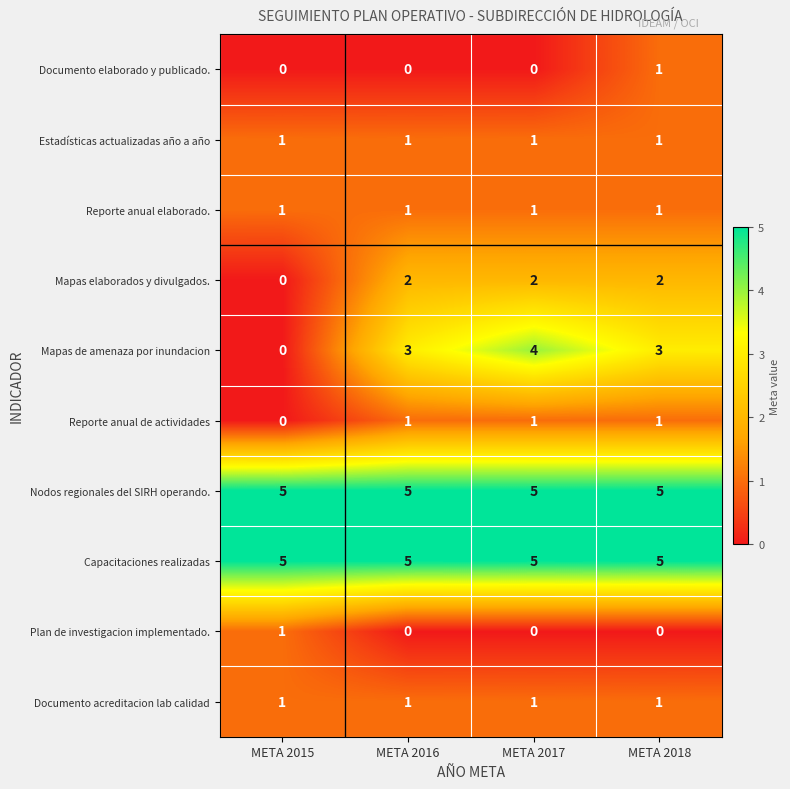

Is it true that Documento elaborado y publicado. equals -1 at META 2015?

False